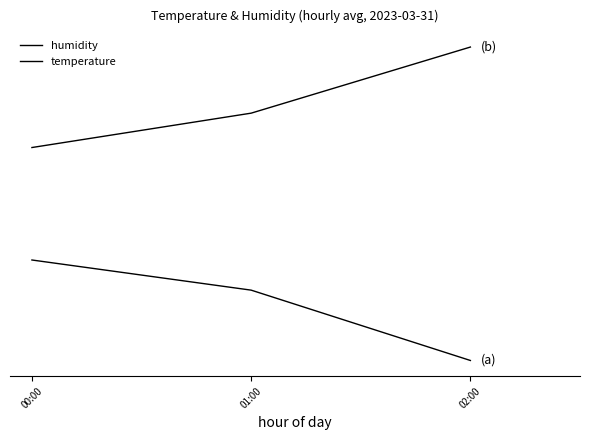

What is the lowest value of the temperature series?

0.9